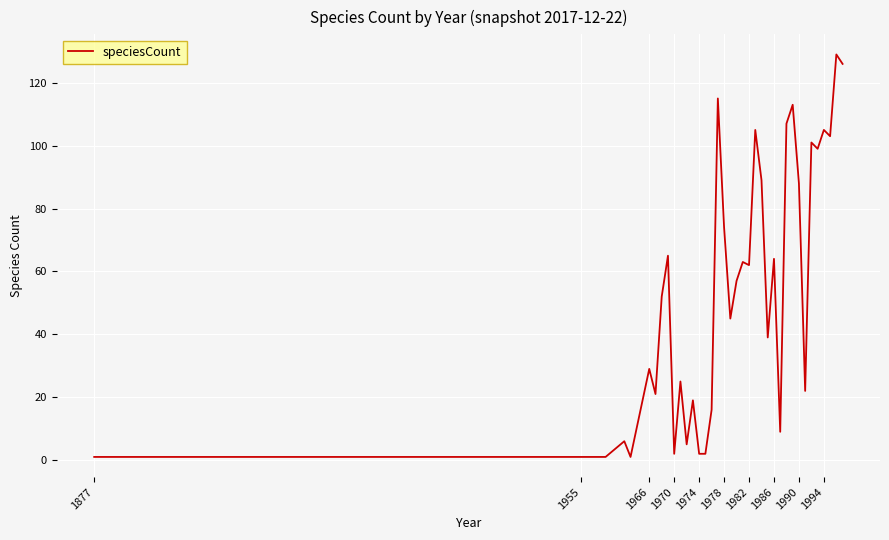

What is the greatest value displayed?

129